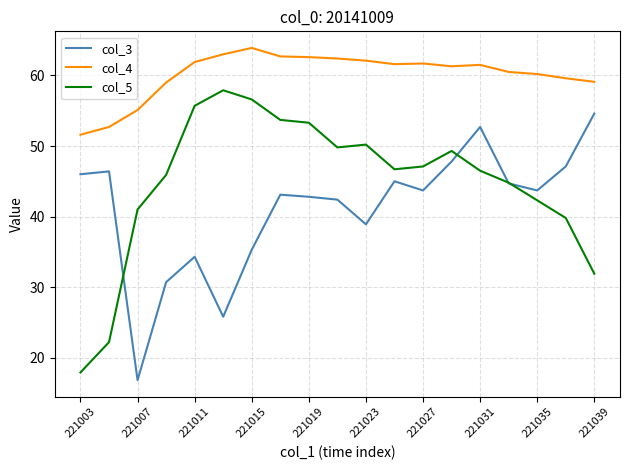

What is the average value of the col_5 series?

44.9